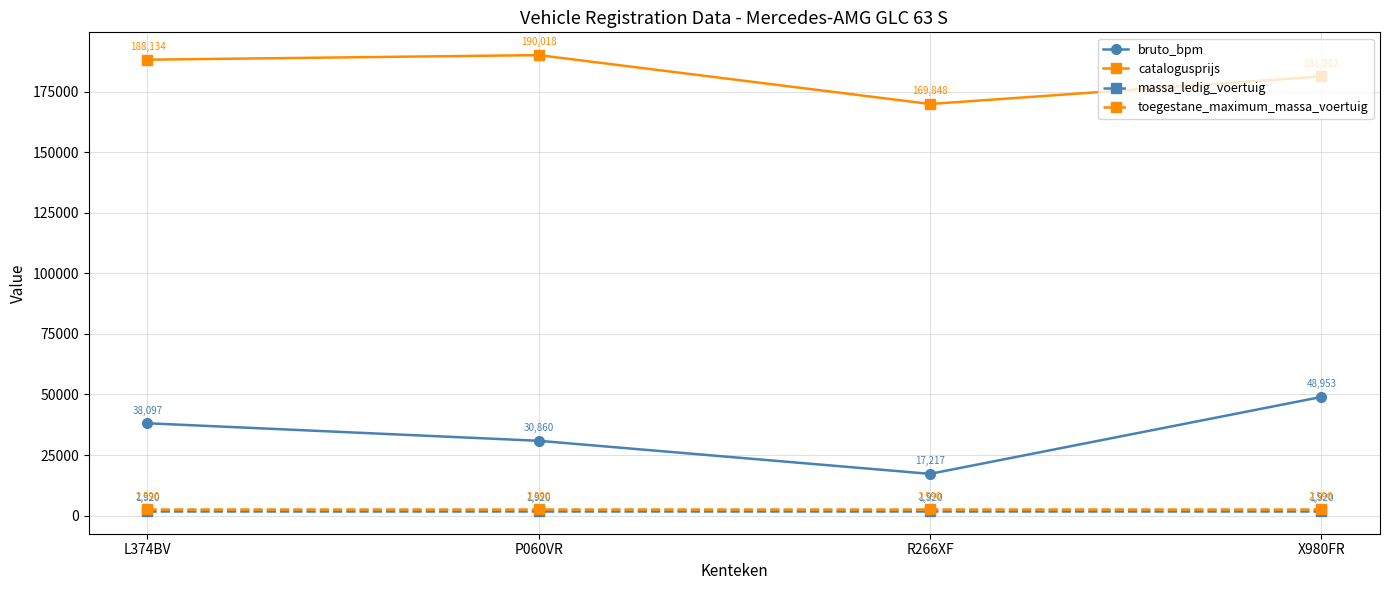

What is the spread (max minus min) of values at X980FR?

179292